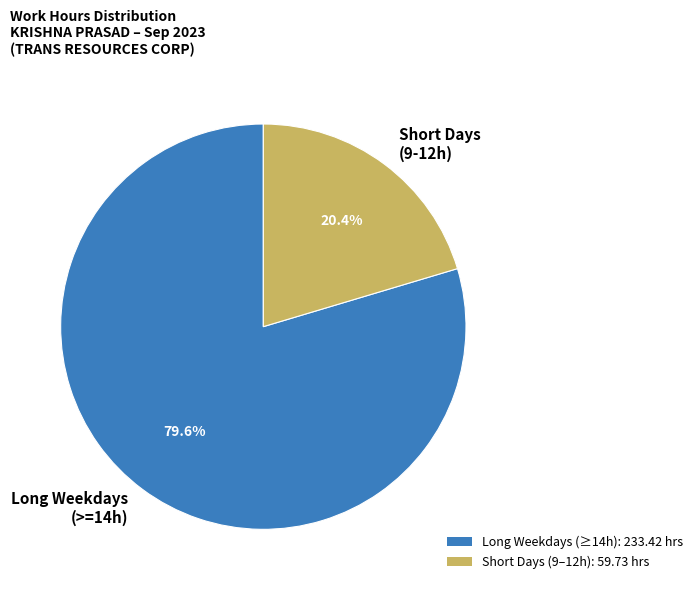

What is the majority slice?

Long Weekdays (>=14h)